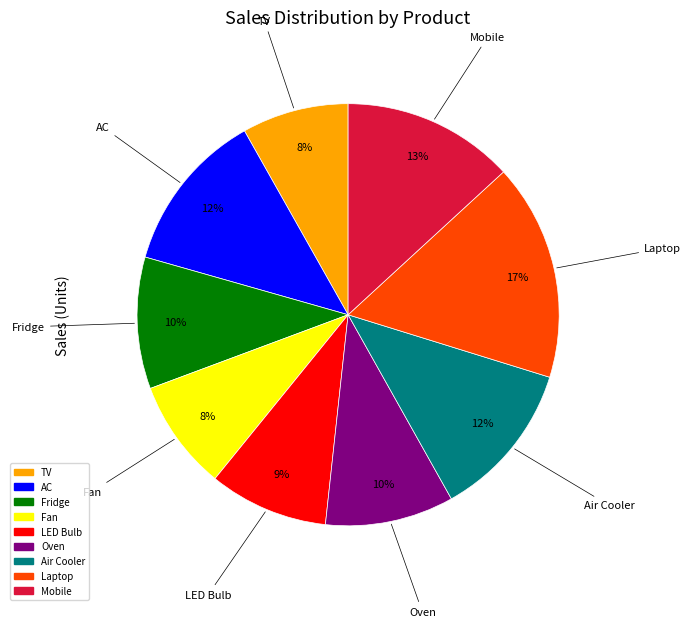

What is the largest slice in the pie chart?

Laptop